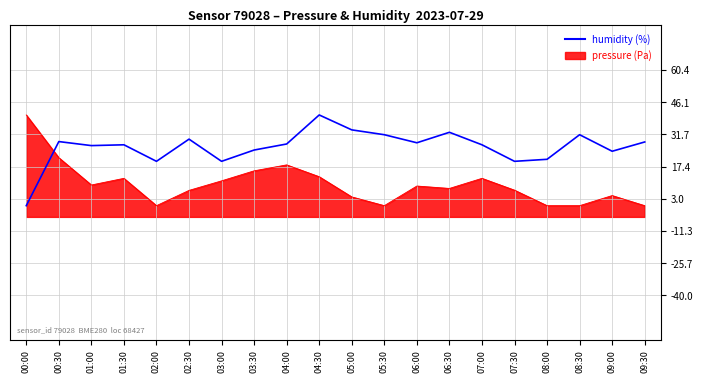

Which category has the lowest value across all series?

00:00